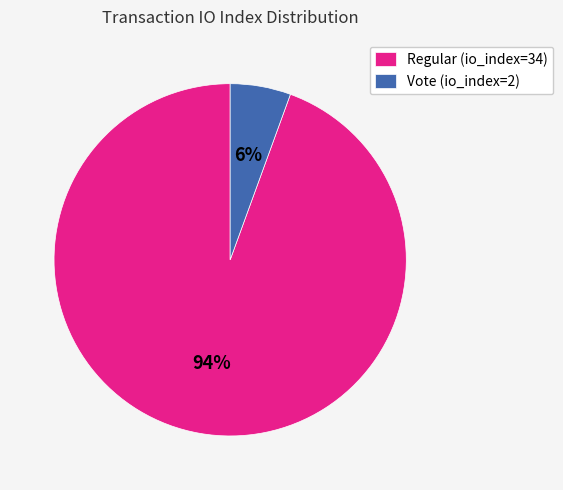

Which slice is the smallest?

Vote (io_index=2)